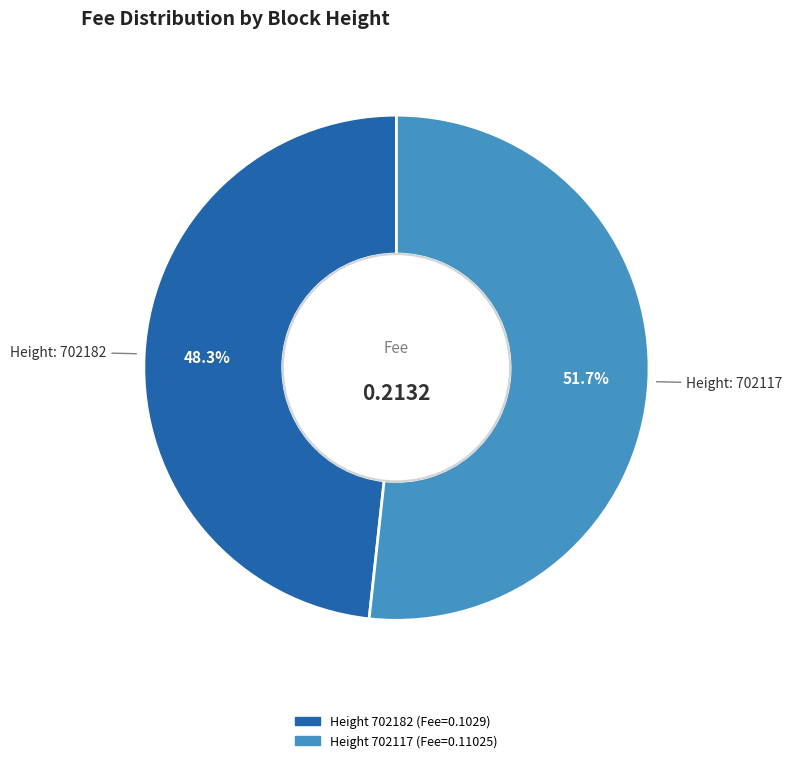

To the nearest percent, what is the average slice percentage?

50%